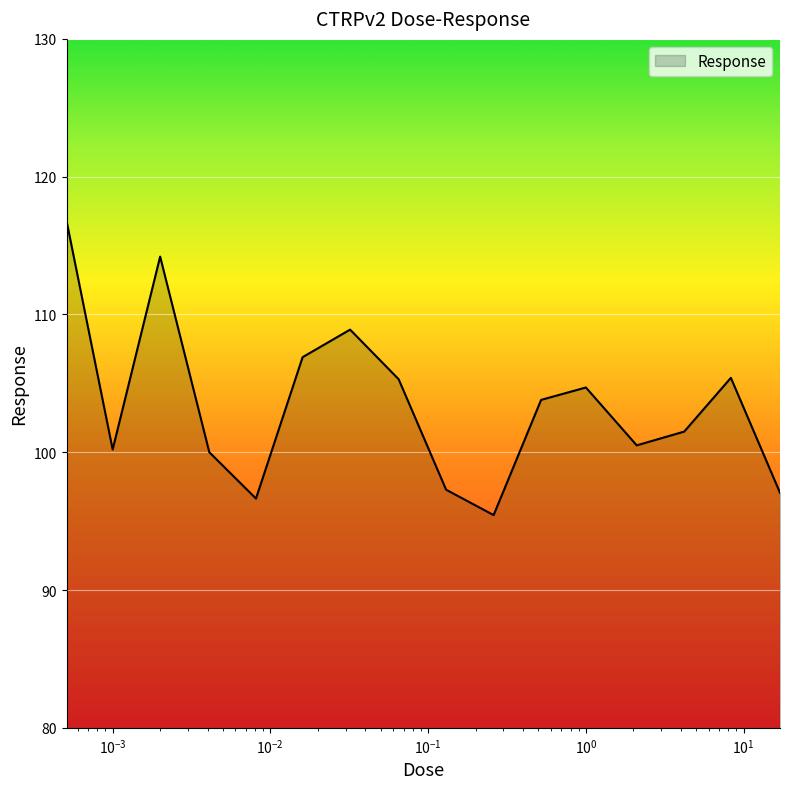

What is the difference between the maximum and minimum values?

21.4